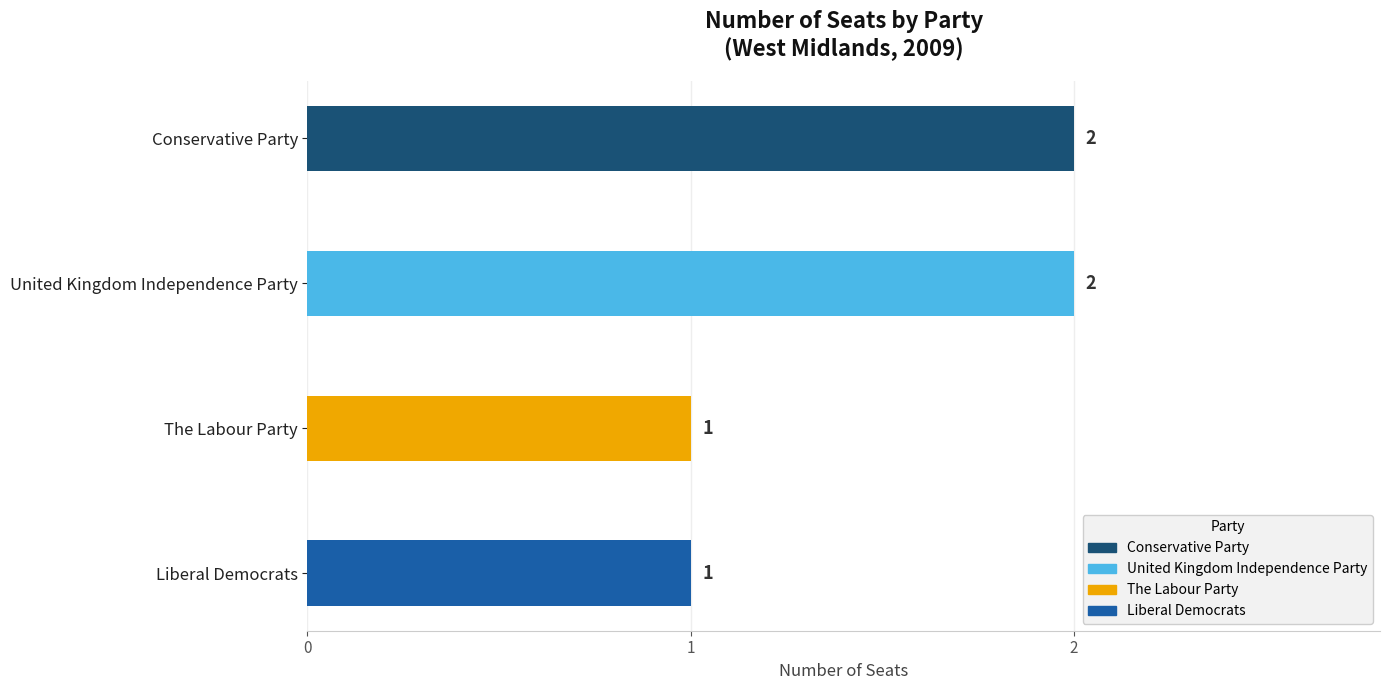

What is the value of the 3rd bar from the top?

1